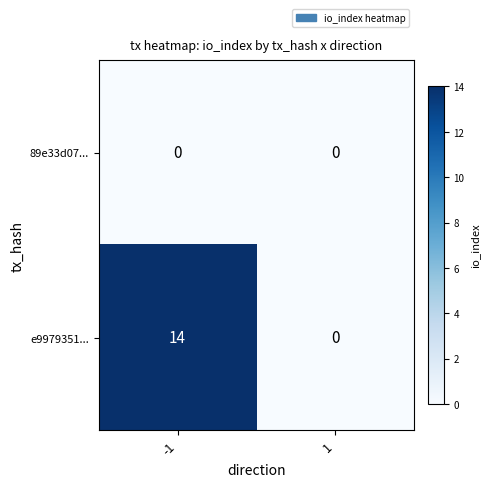

What is the difference between the highest and lowest values at -1?

14